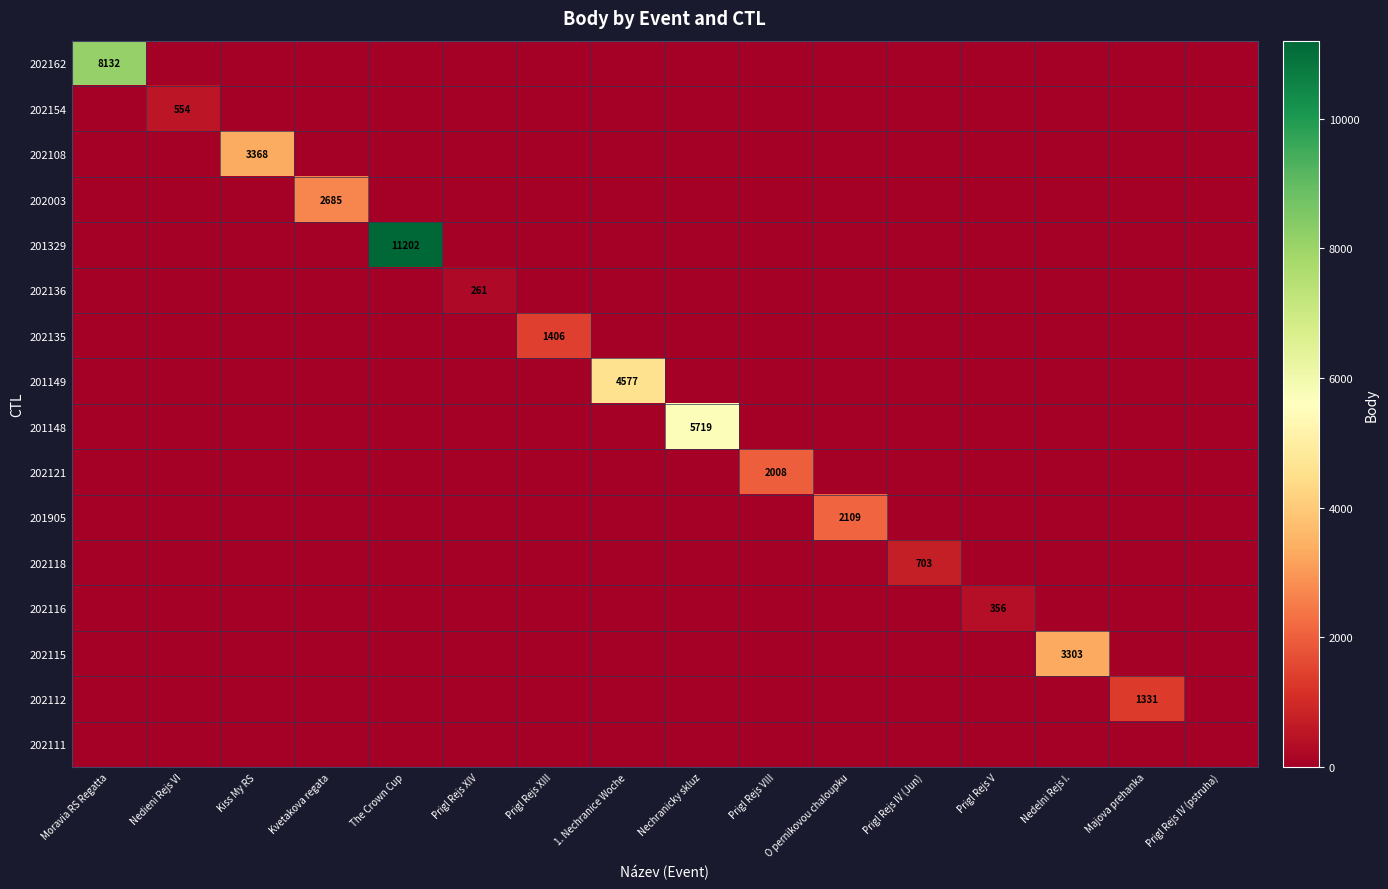

Is it true that 202108 equals 2248 at The Crown Cup?

False